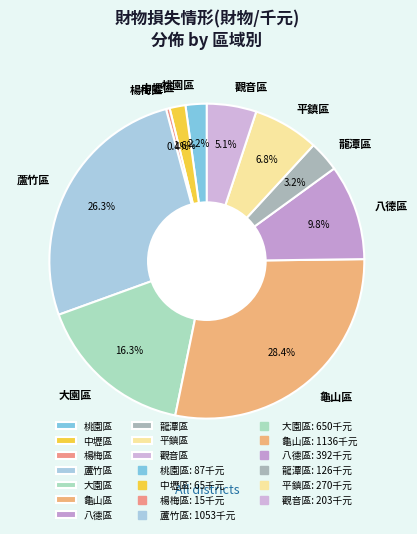

Does 中壢區 represent more than half of the total?

No